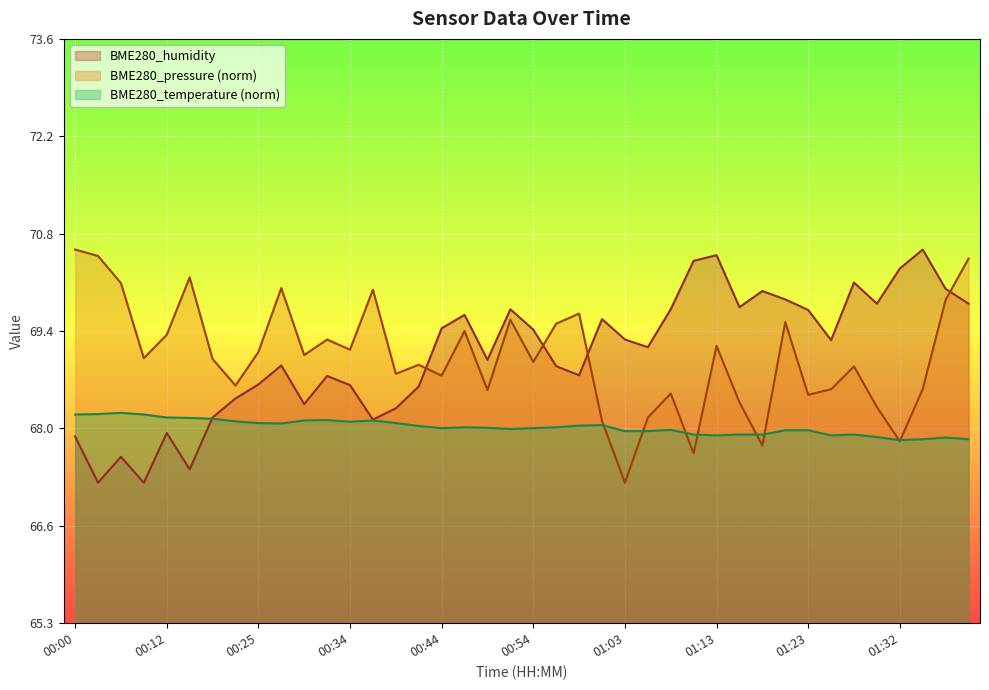

Rank the categories by BME280_pressure_norm value from lowest to highest.

01:03, 01:11, 01:18, 01:32, 01:01, 01:06, 01:30, 01:15, 01:23, 01:08, 00:49, 01:25, 01:35, 00:22, 00:44, 00:39, 01:28, 00:41, 00:54, 00:17, 00:07, 00:29, 00:25, 00:34, 01:13, 00:32, 00:12, 00:46, 00:56, 01:20, 00:51, 00:58, 01:37, 00:37, 00:27, 00:05, 00:15, 01:40, 00:03, 00:00